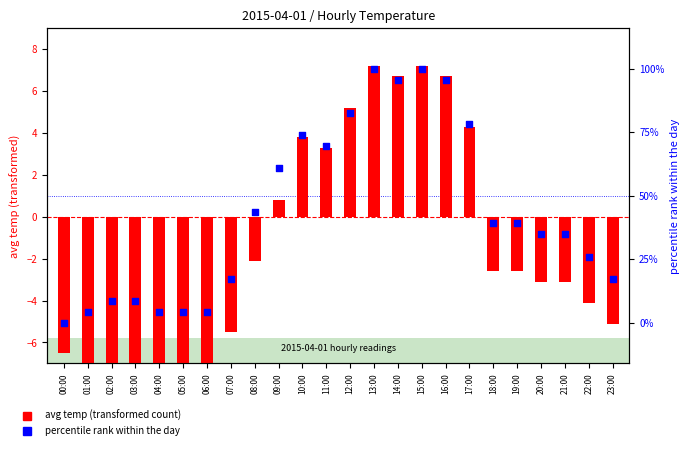

Which series has the largest Y range (max minus min)?

percentile rank within the day